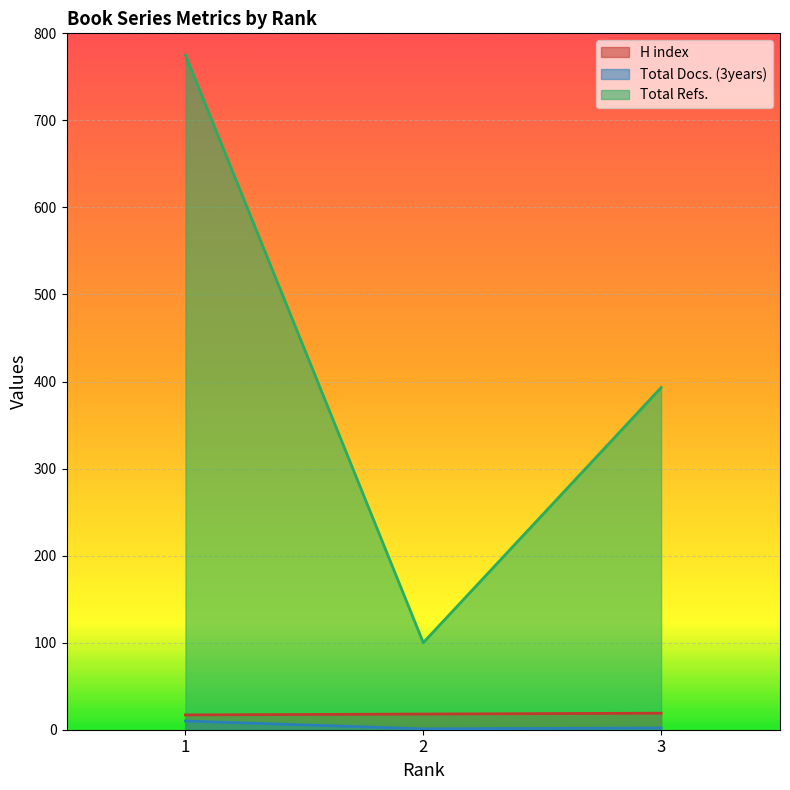

At how many categories does at least one series exceed 187?

2